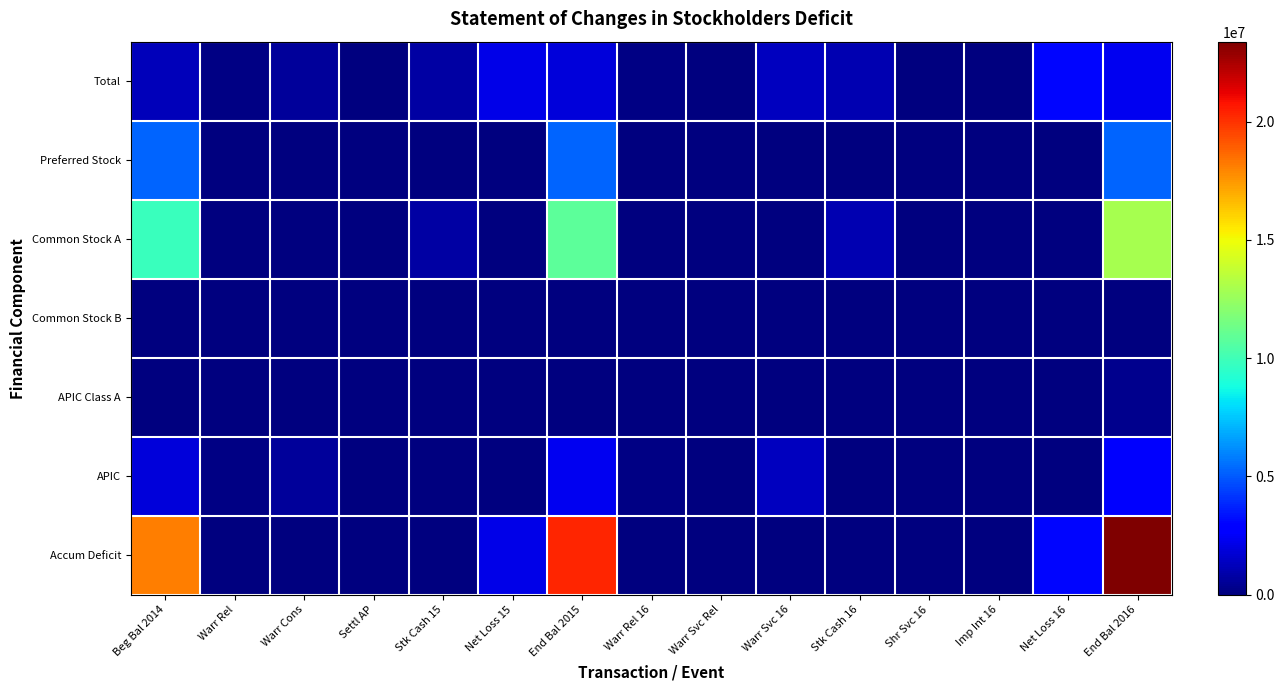

How many data points does each series have?

15